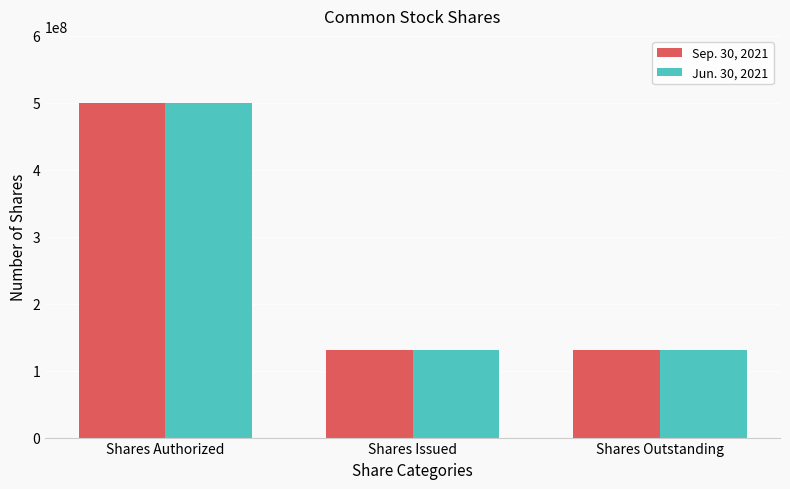

What is the smallest value displayed?

130085501